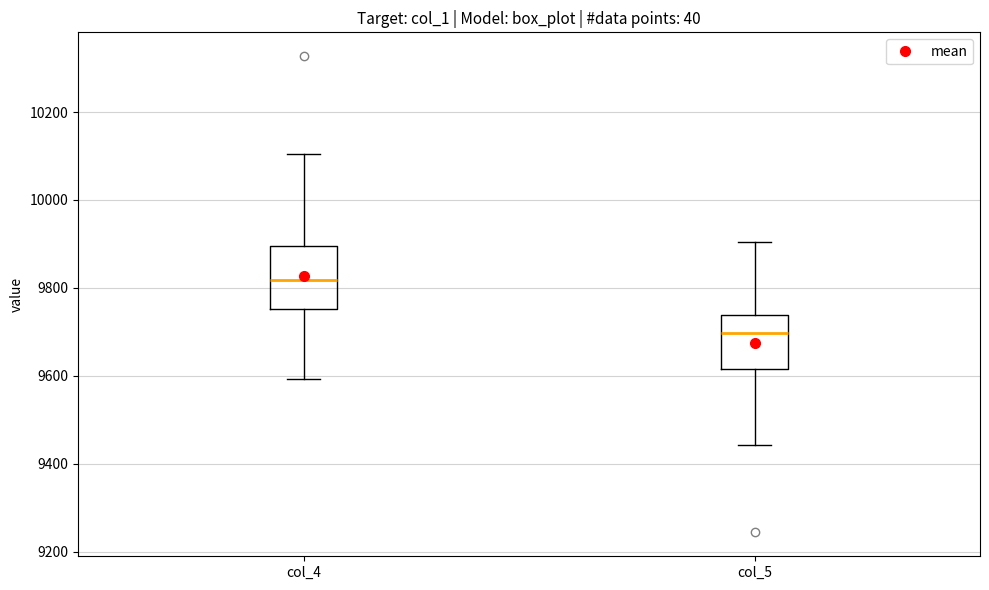

Comparing the boxes themselves (not the whiskers), which one is the tallest?

col_4